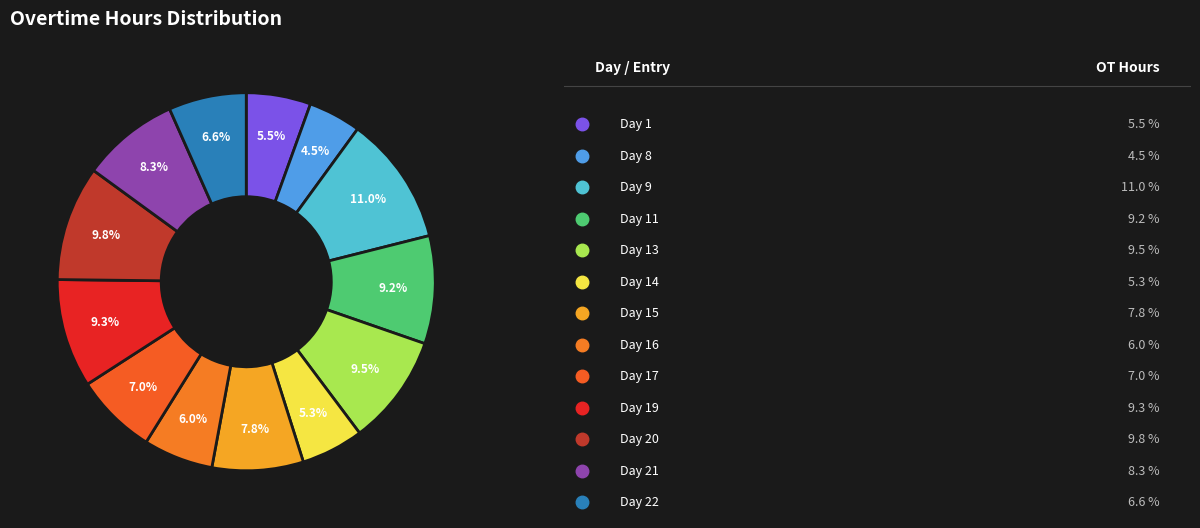

How many slices are in this pie chart?

13